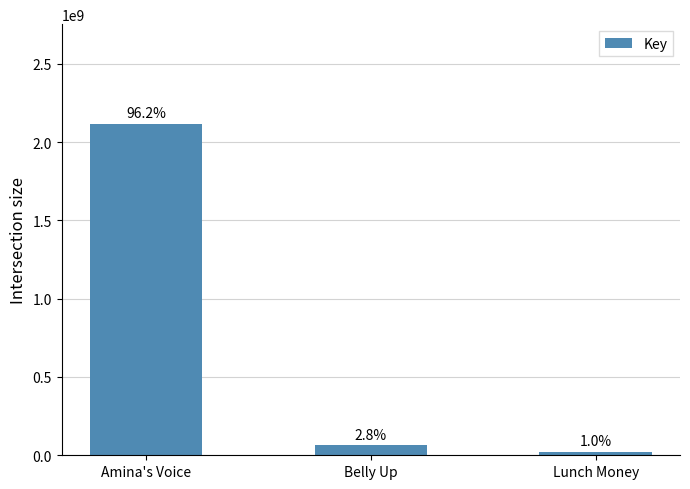

List the labels in order of value, smallest first.

Lunch Money, Belly Up, Amina's Voice